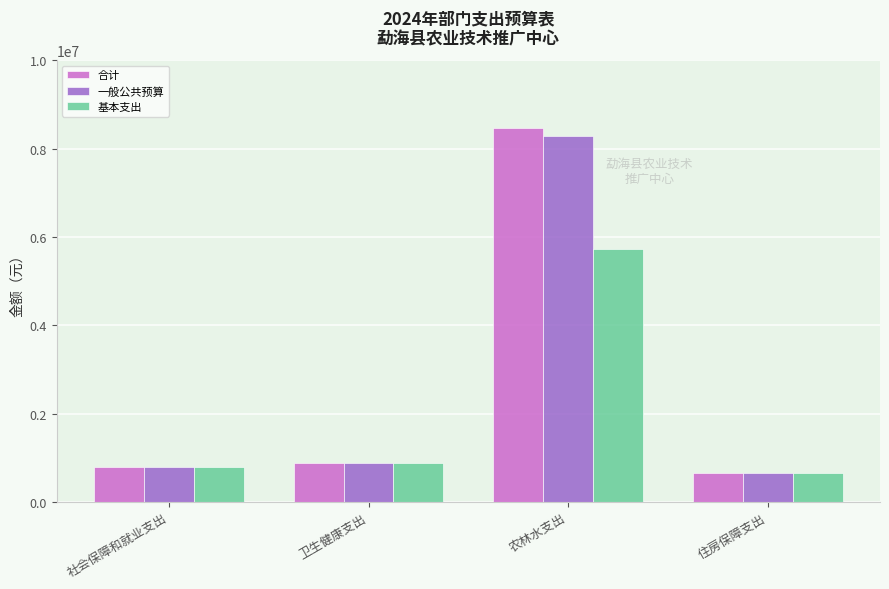

The value of 一般公共预算 at 卫生健康支出 is 869419.7. True or false?

True